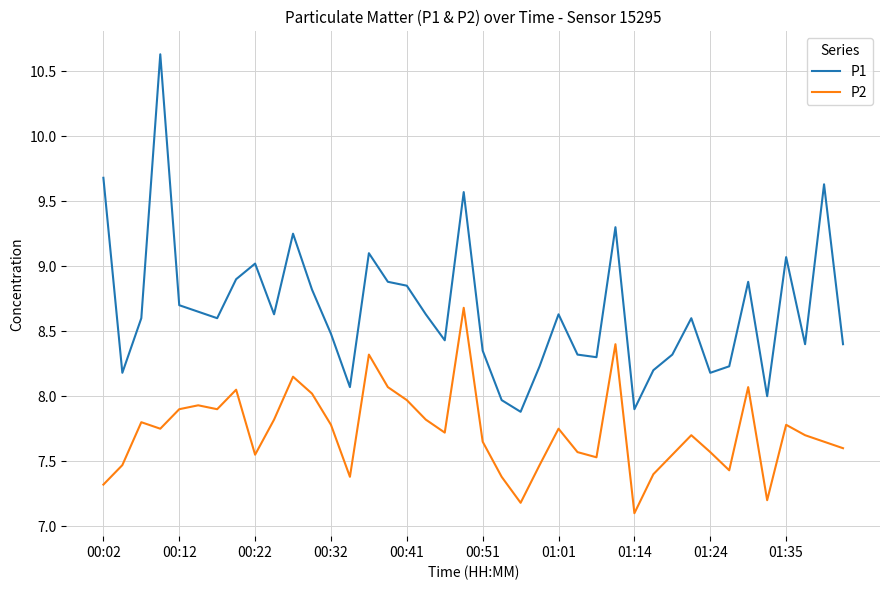

Which series has the largest total across all categories?

P1